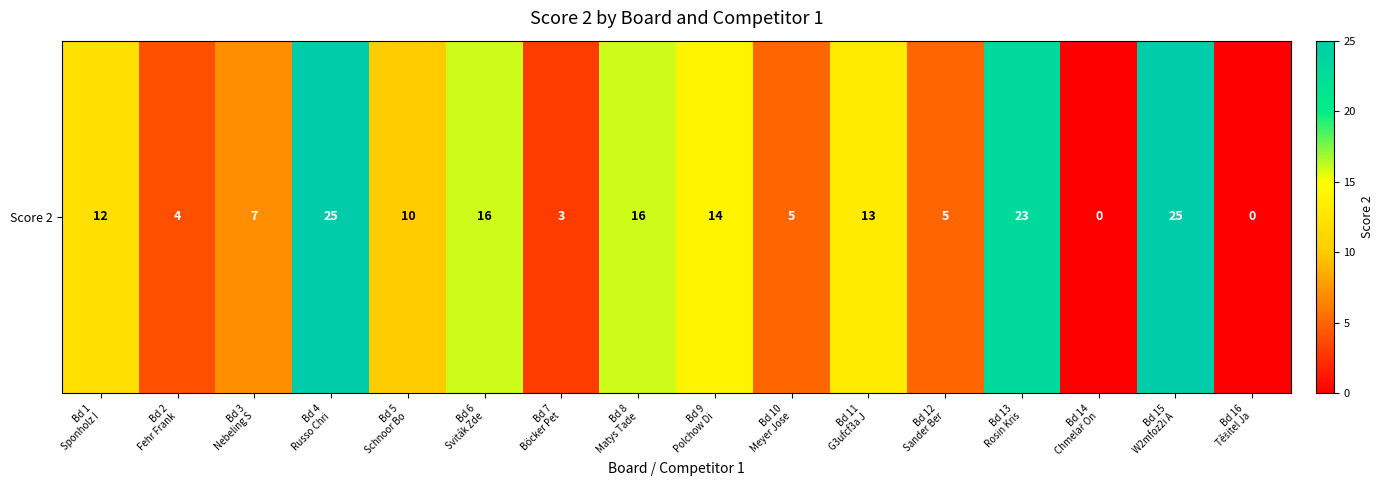

Which category has the highest value across all series?

Bd 4
Russo Chri